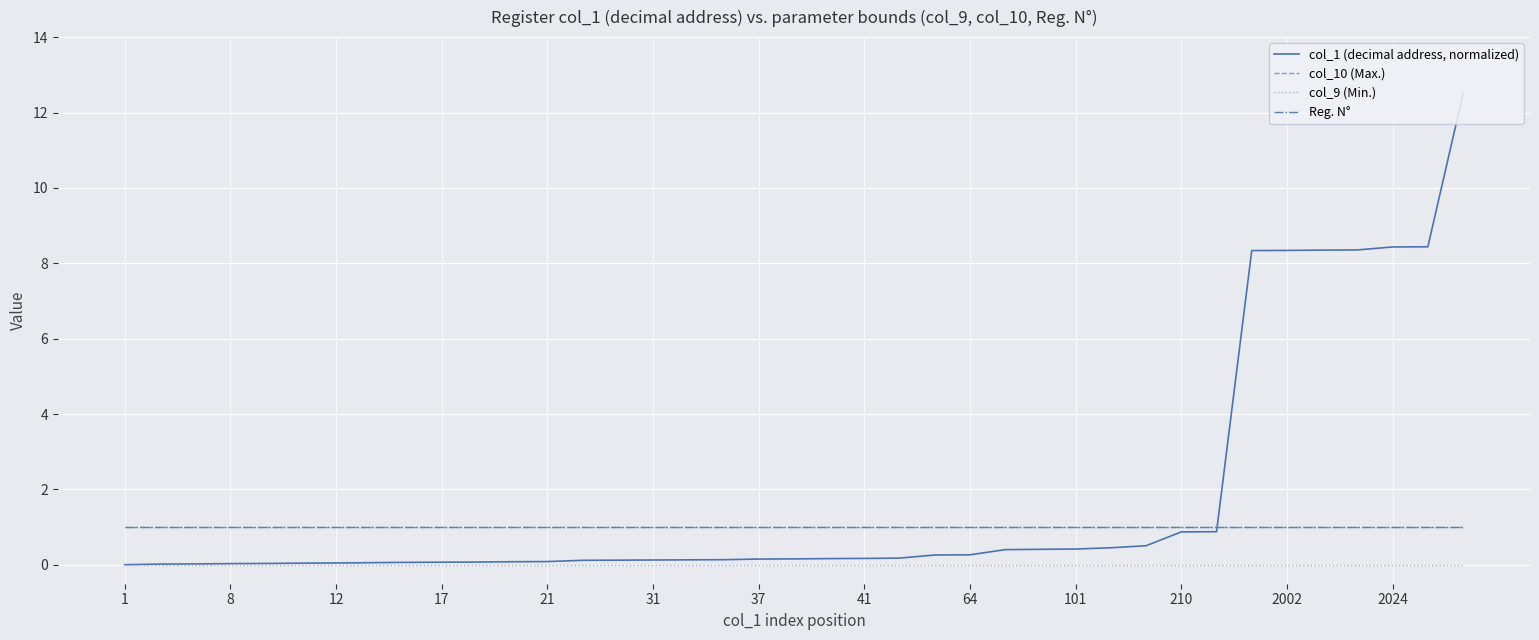

What is the label of the 5th point from the left?

21